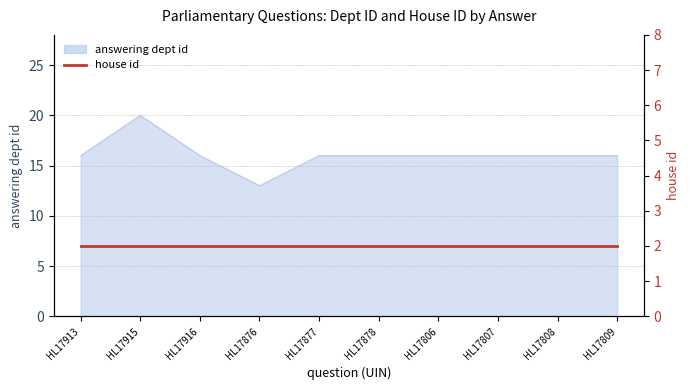

Reading right to left, extract all data points from this chart.

HL17809=16	HL17808=16	HL17807=16	HL17806=16	HL17878=16	HL17877=16	HL17876=13	HL17916=16	HL17915=20	HL17913=16